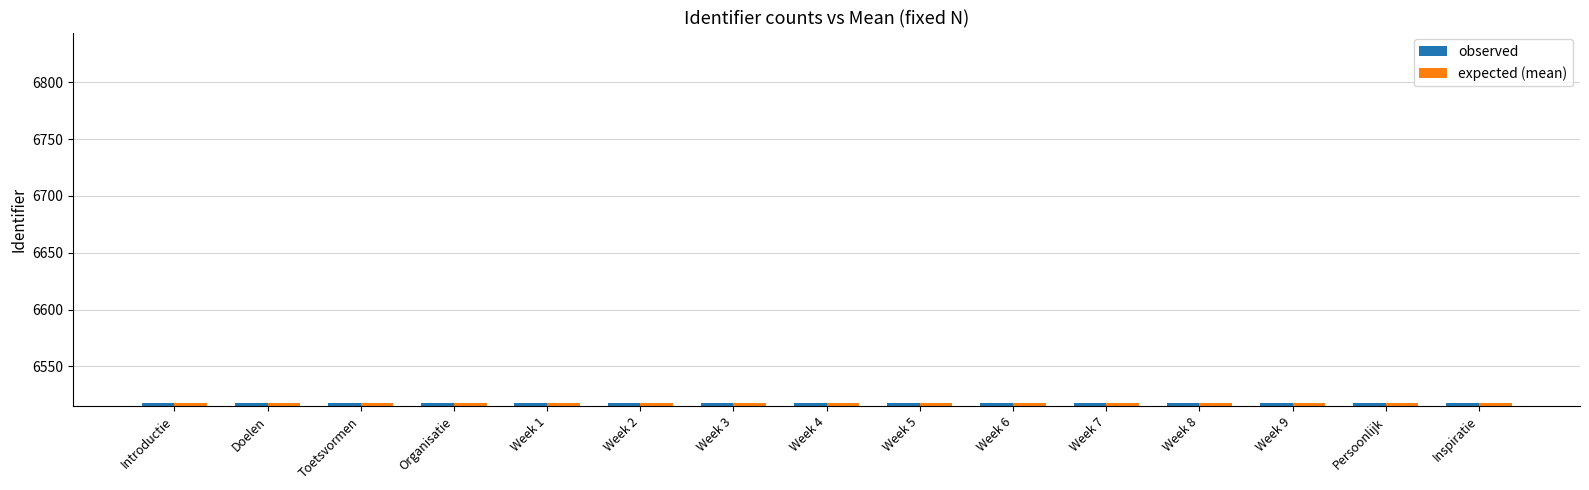

What is the minimum value shown in the chart?

6518.0